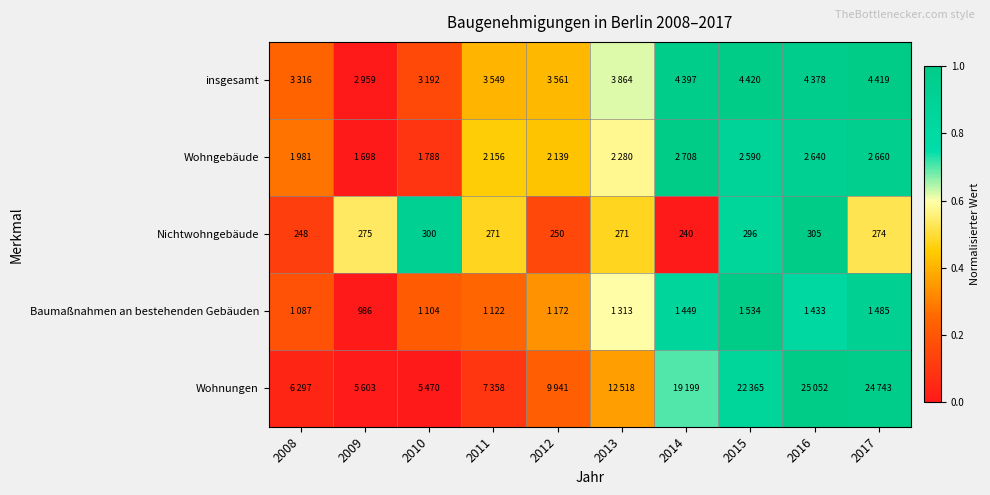

How many values in the Nichtwohngebäude series are below 274?

5